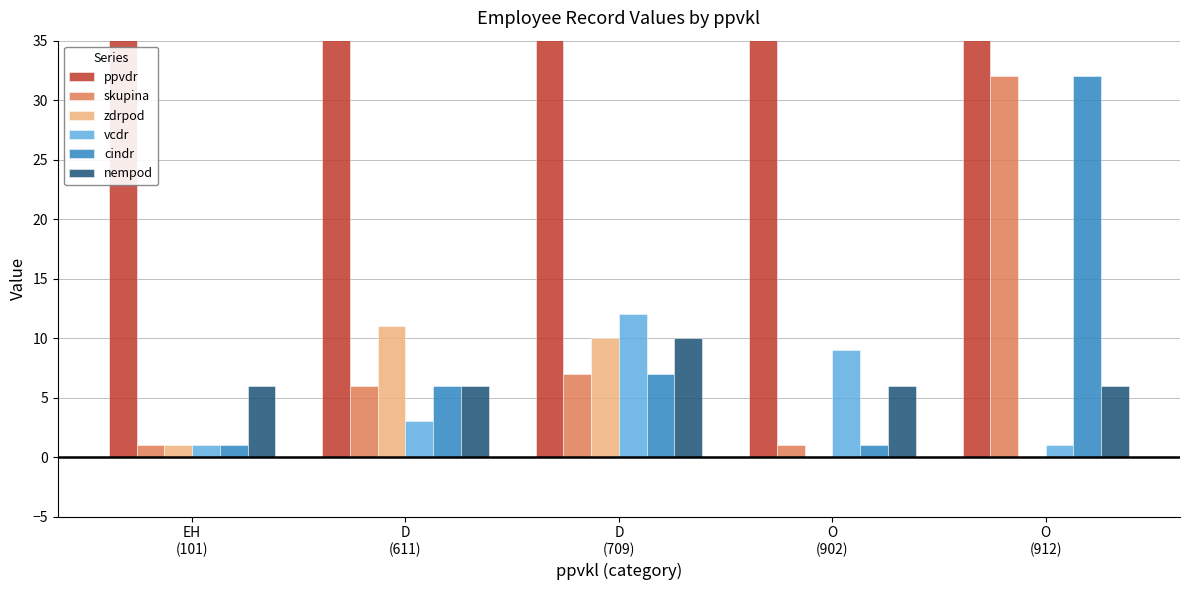

Reading left to right, what are all the values shown in this chart?

ppvdr: 101	611	709	902	912
skupina: 1	6	7	1	32
zdrpod: 1	11	10	0	0
vcdr: 1	3	12	9	1
cindr: 1	6	7	1	32
nempod: 6	6	10	6	6